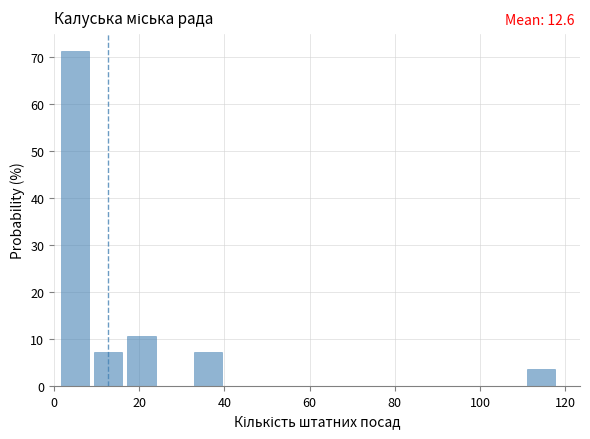

Read against the x-axis, roughly where is the centre of the tallest bar?

4